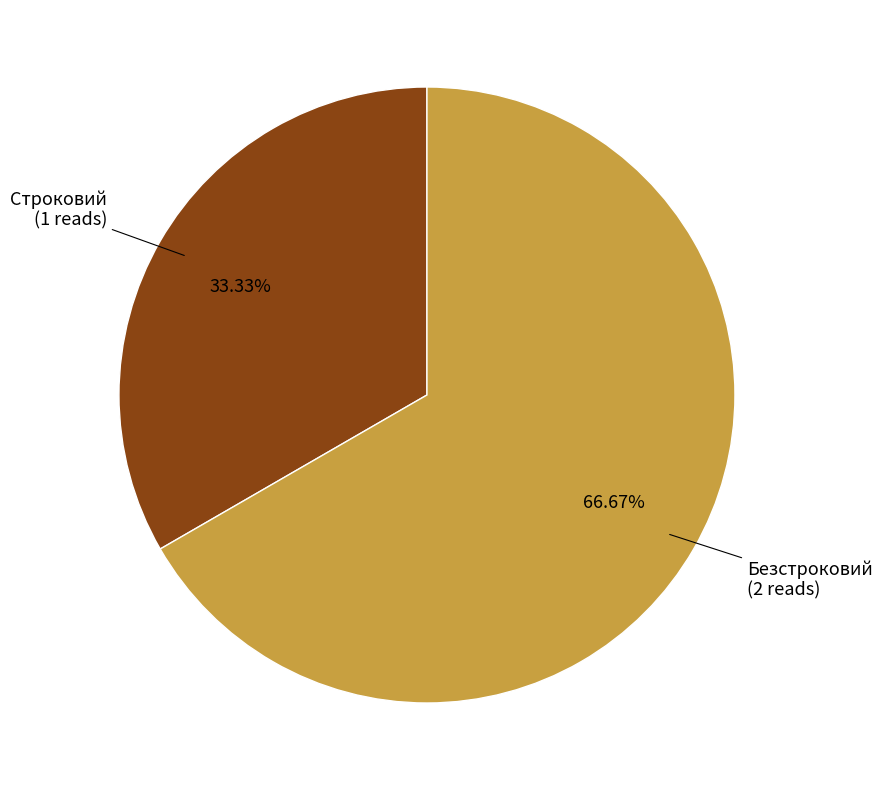

Does any single category account for the majority?

Yes